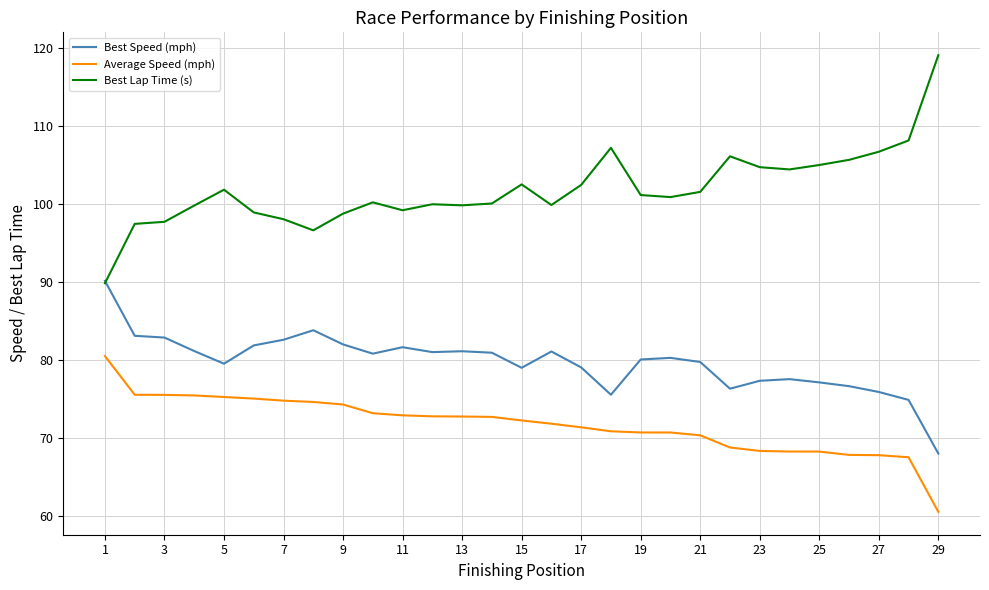

How many series are shown in this chart?

3